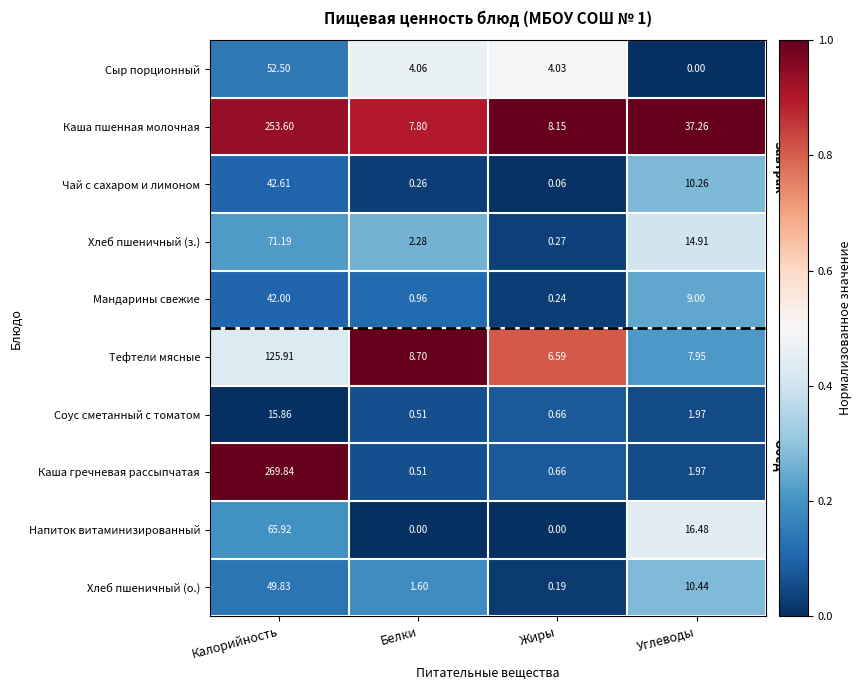

At which label does Хлеб пшеничный (о.) reach its minimum?

Жиры